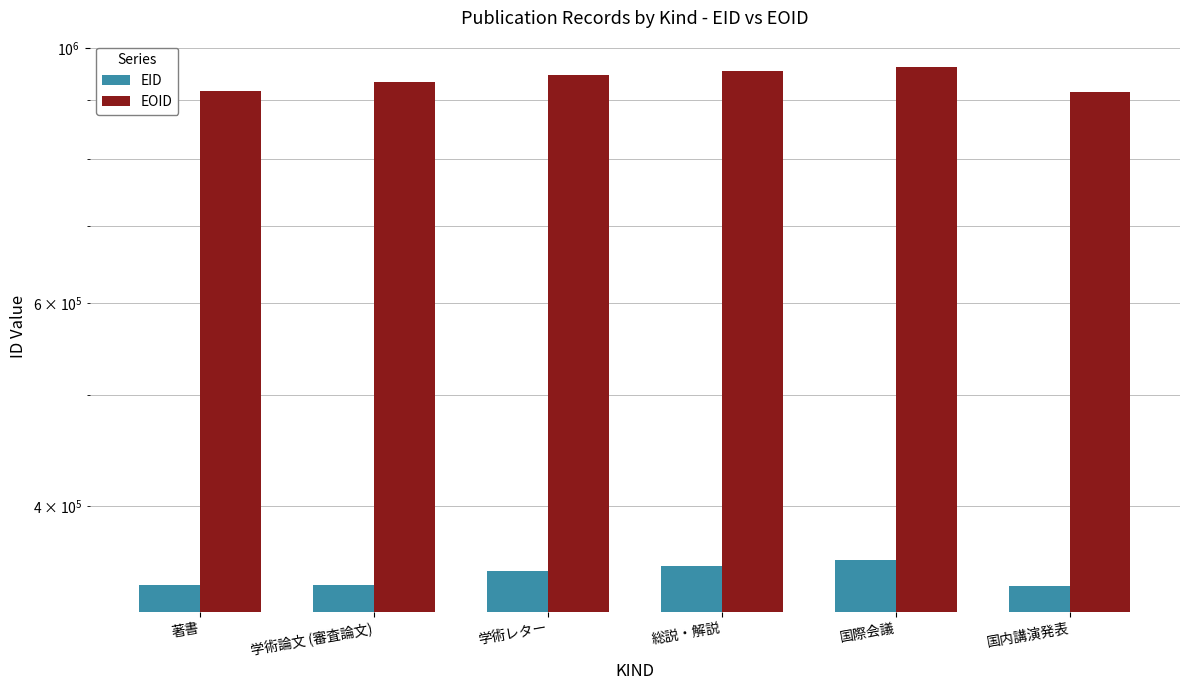

What is the difference between the EID values at 国内講演発表 and 学術論文 (審査論文)?

721